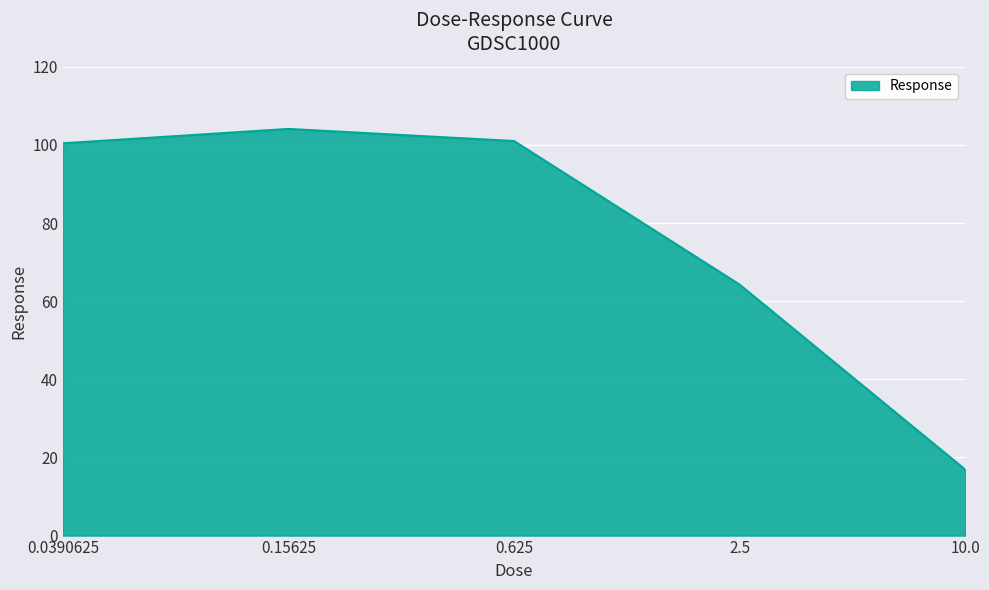

At which label is the value closest to 60?

2.5